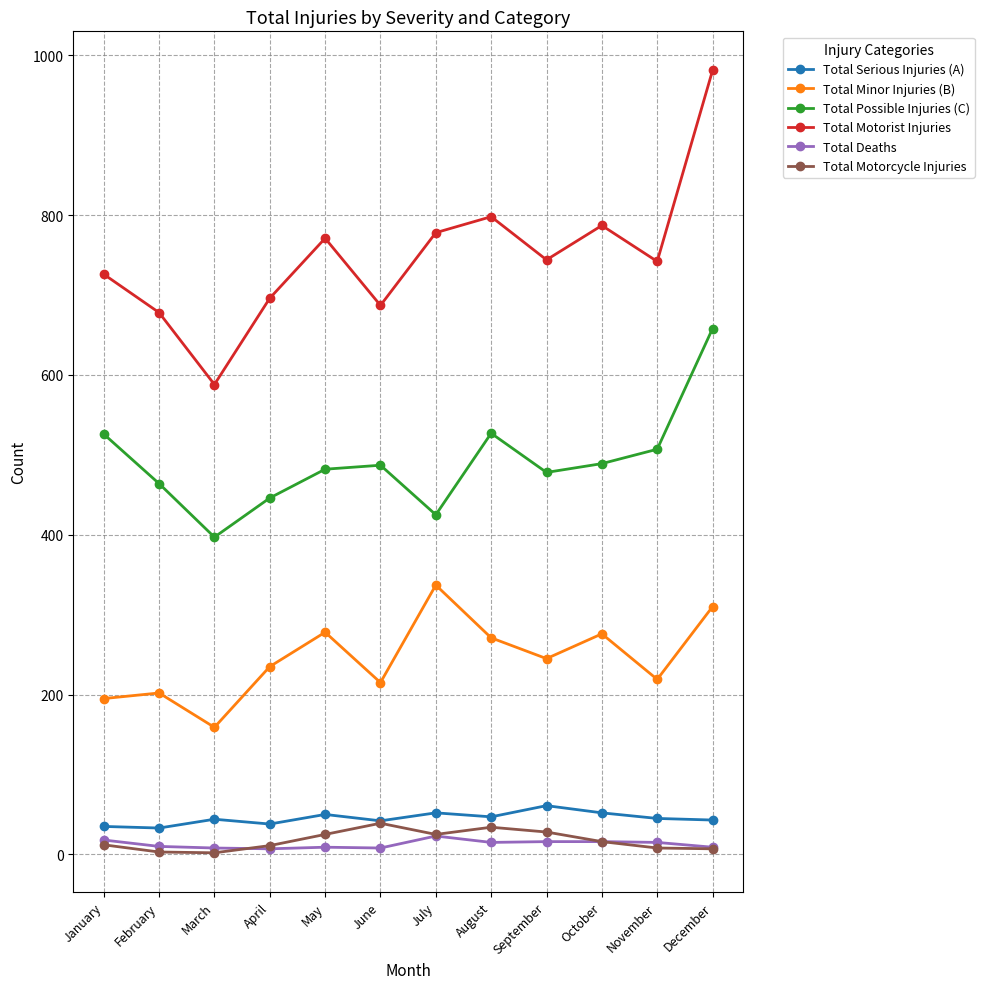

List the series in order of their peak value, highest first.

Total Motorist Injuries, Total Possible Injuries (C), Total Minor Injuries (B), Total Serious Injuries (A), Total Motorcycle Injuries, Total Deaths